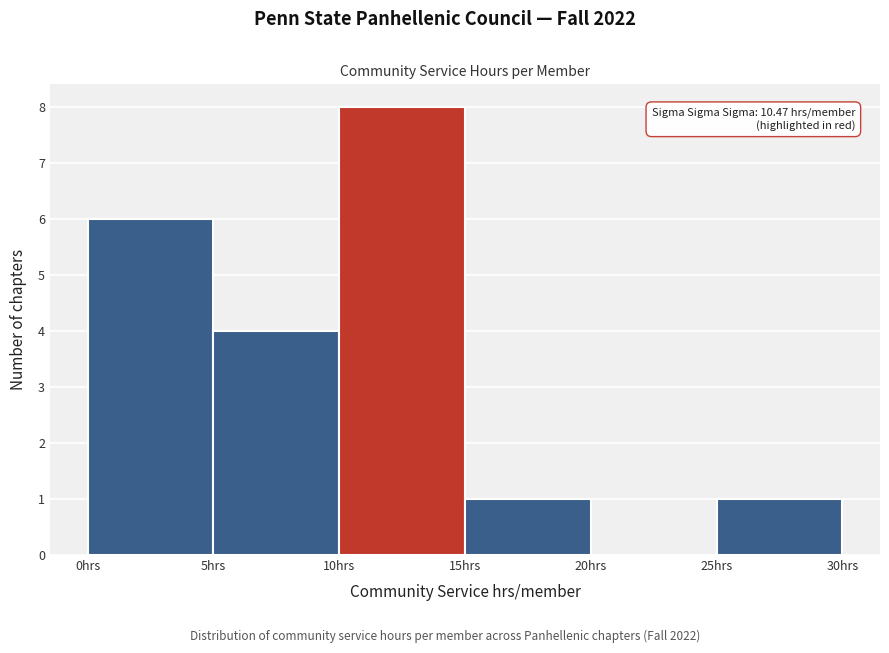

Over which range of the x-axis is the bar tallest?

10 to 15